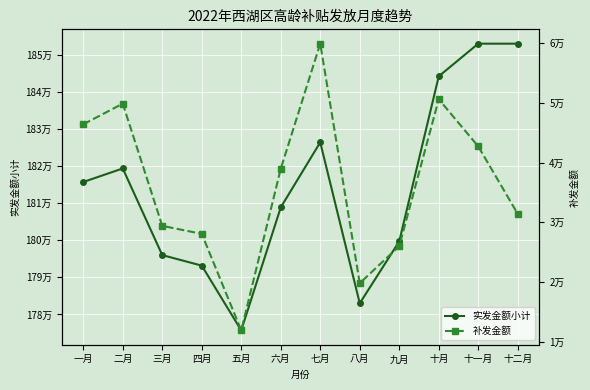

What is the label of the 6th point from the left?

六月